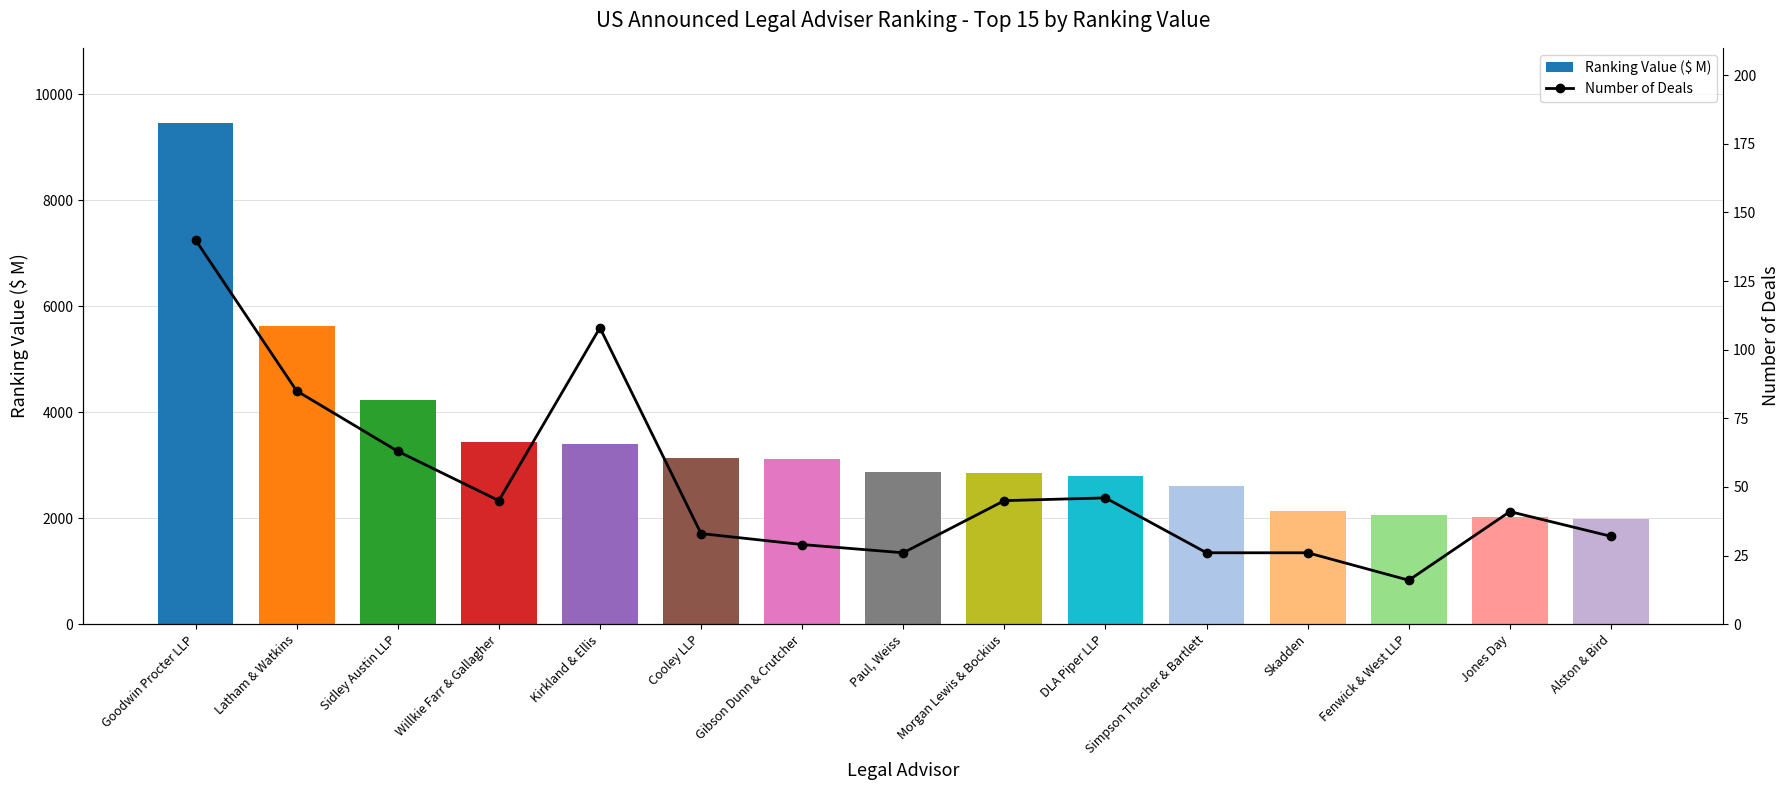

True or false: Number of Deals has a value of 11.9 at Gibson Dunn & Crutcher.

False